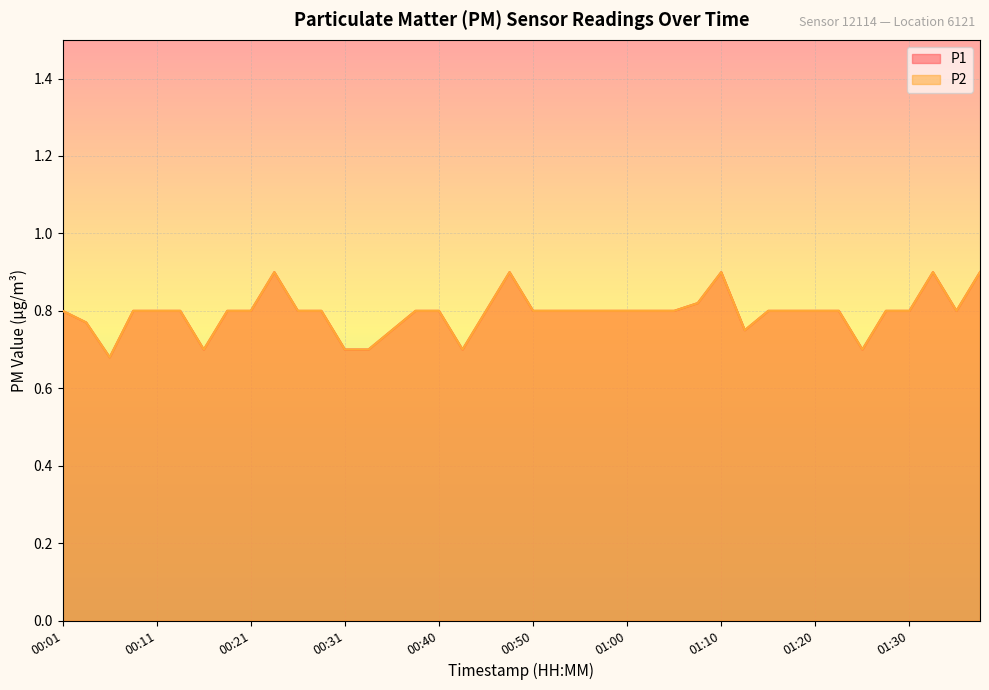

What is the difference between the second highest and minimum values in the P1 series?

0.2